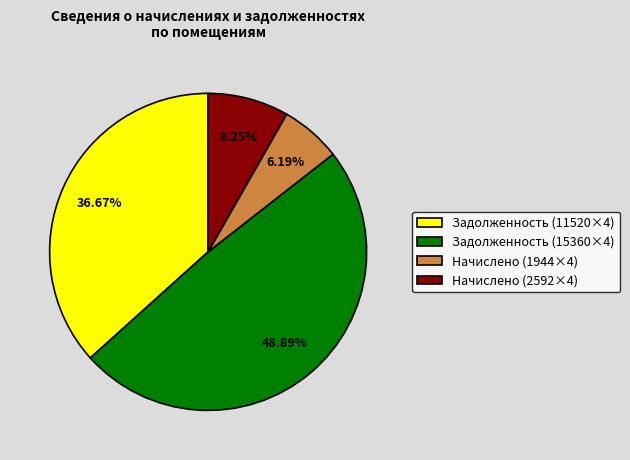

Do Начислено (1944×4) and Задолженность (15360×4) together represent more than half of the pie?

Yes